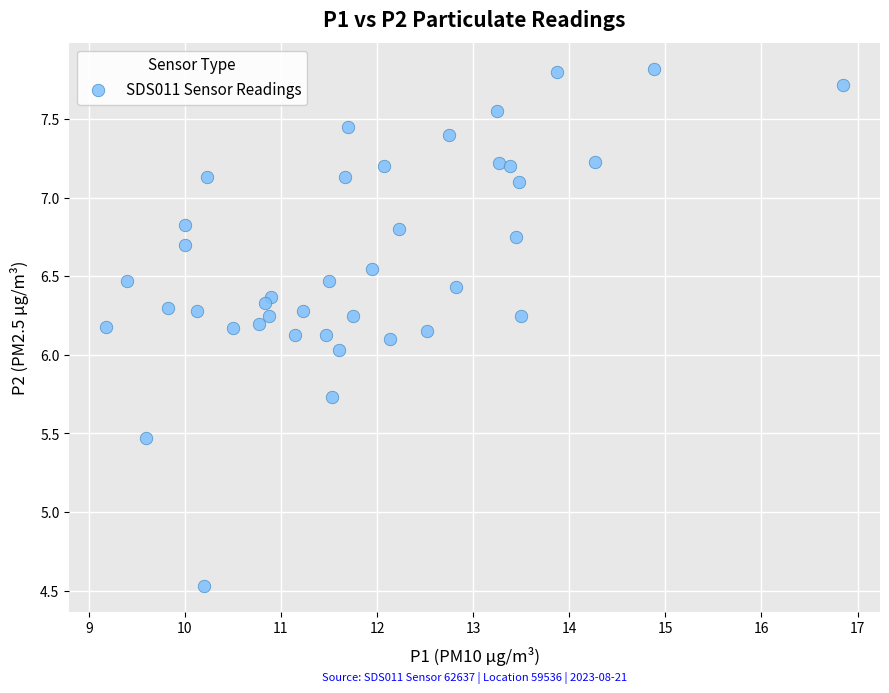

What is the range of Y values (max minus min)?

3.3